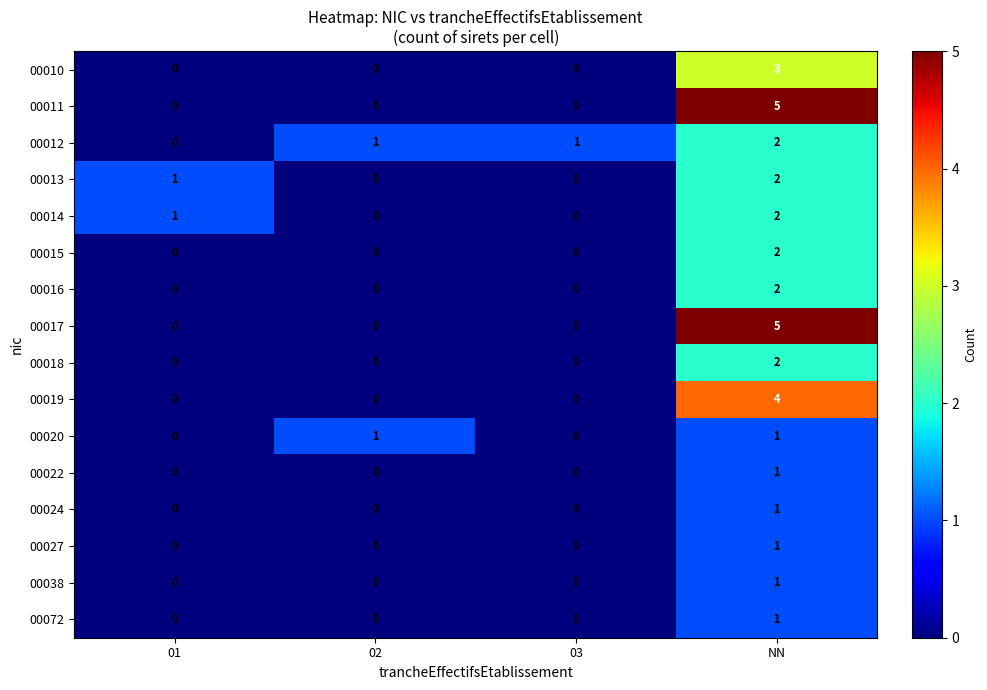

Is it true that 00038 equals -1 at 03?

False